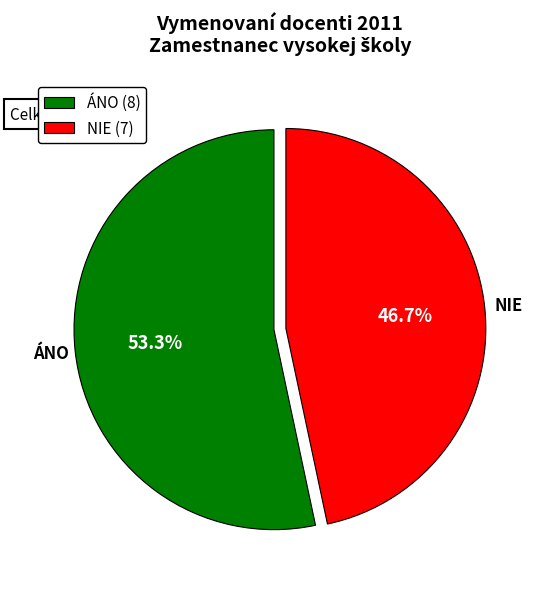

Approximately how many times larger is the value at ÁNO compared to NIE?

1.1